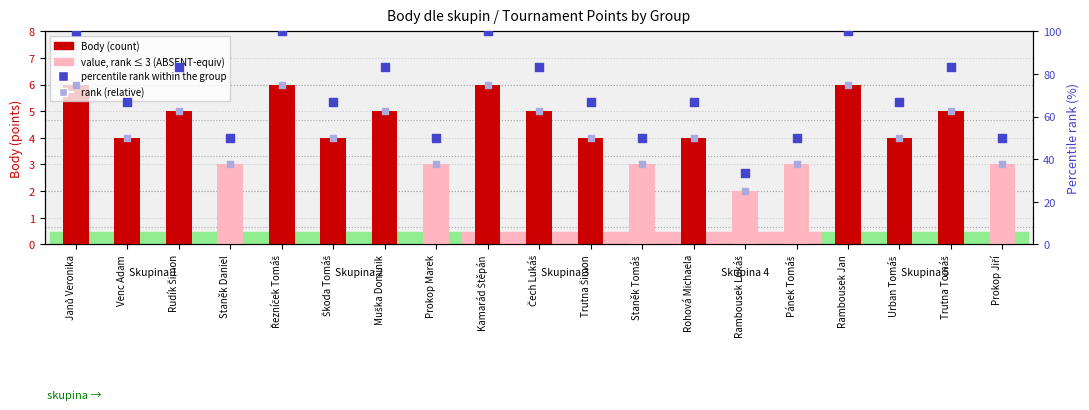

Is the value of Body (points) at Škoda Tomáš greater than the value of percentile rank within the group at Trutna Tomáš?

No